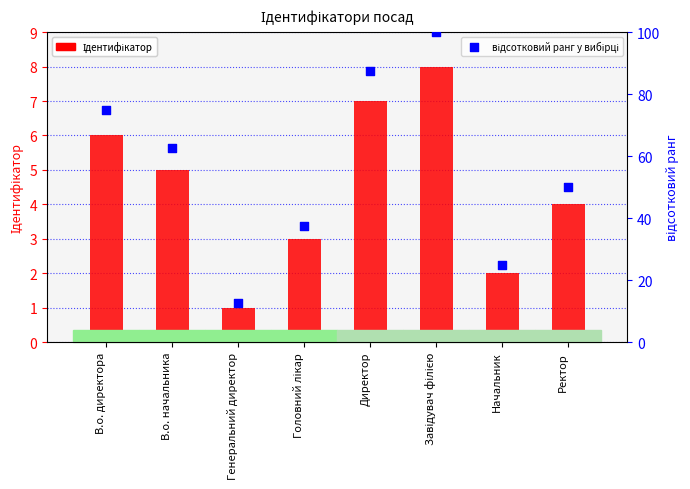

Which series has the largest total across all categories?

відсотковий ранг у вибірці